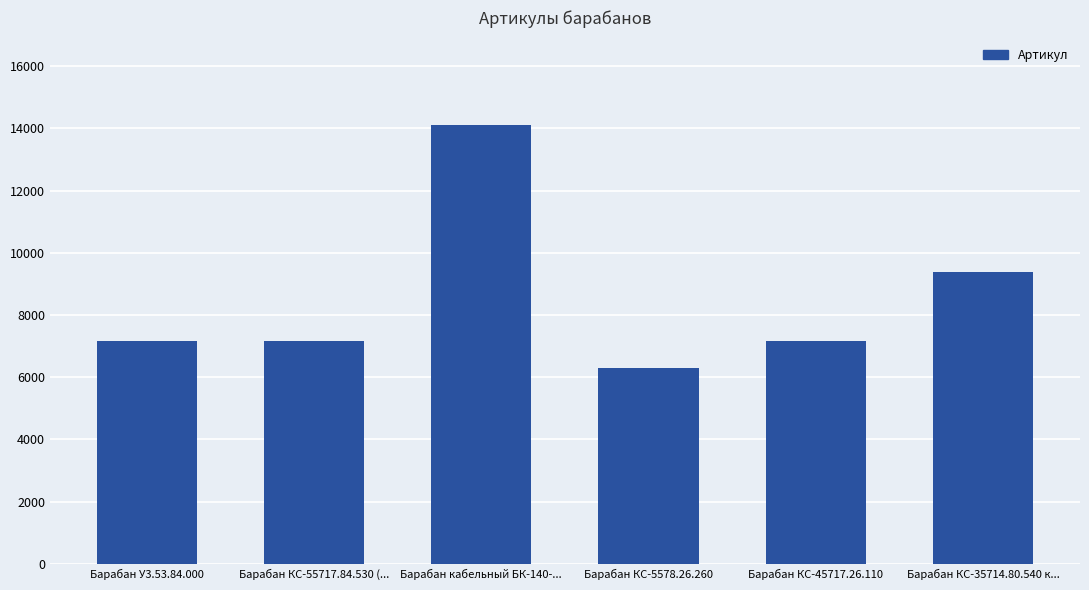

Which label corresponds to the largest value in the chart?

Барабан кабельный БК-140-...